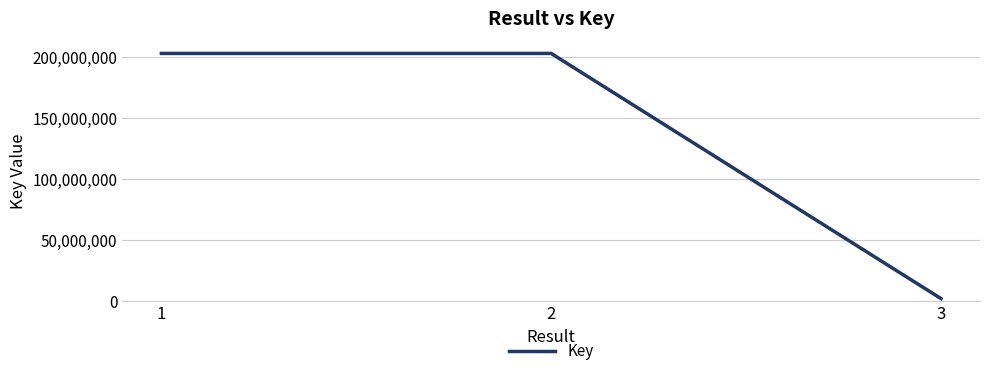

Count the number of data series in this chart.

1